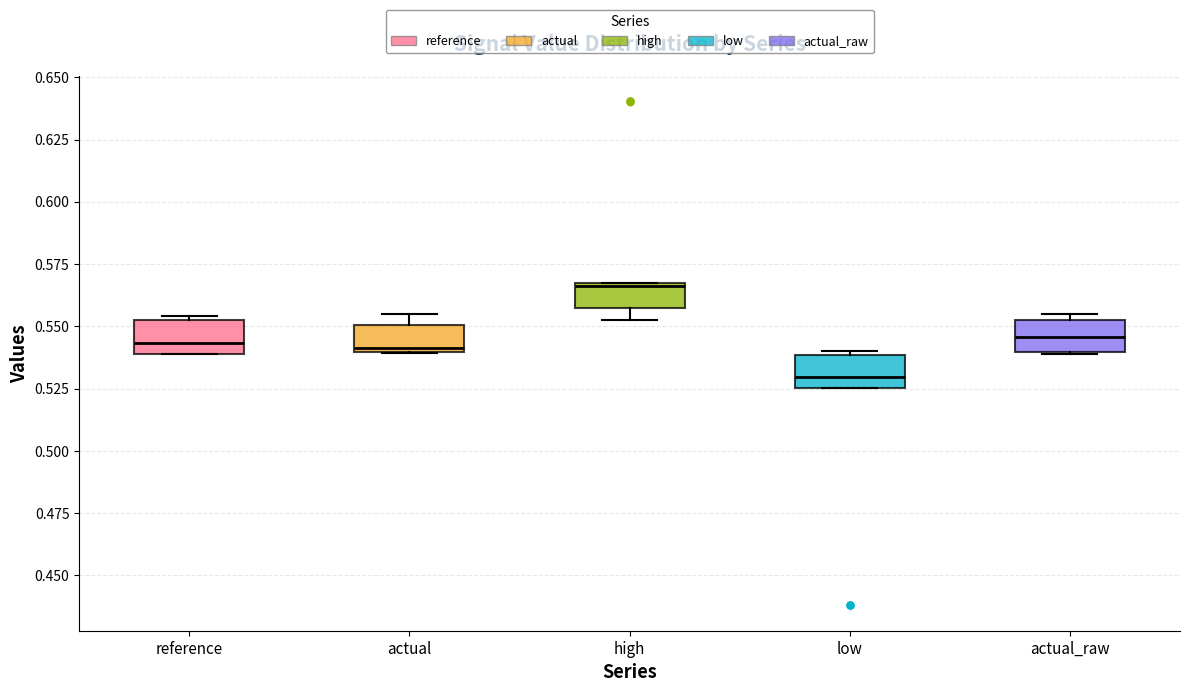

Which box's median line is the highest?

high